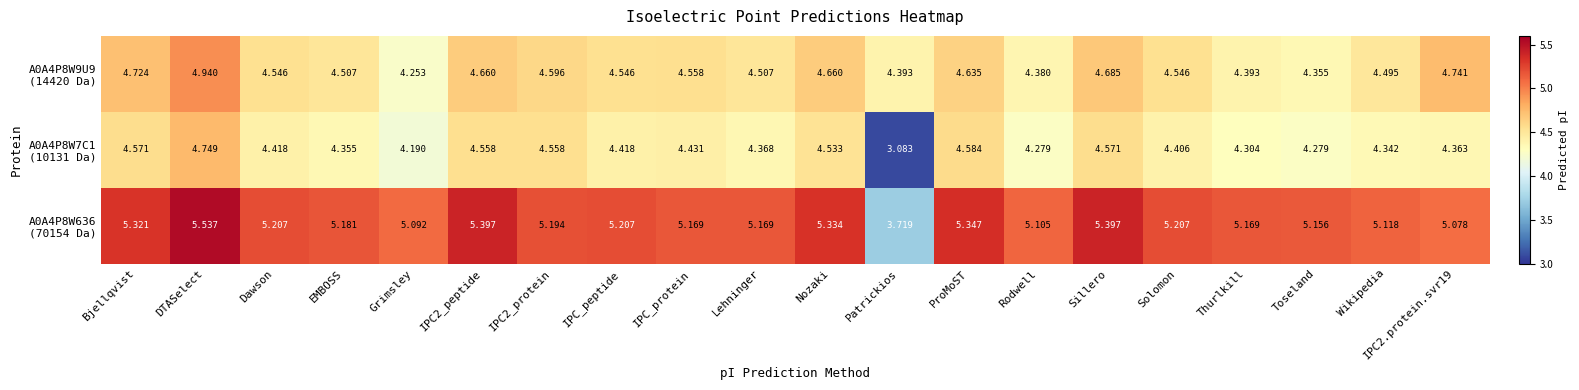

At which category does the chart reach its minimum across all series?

Patrickios